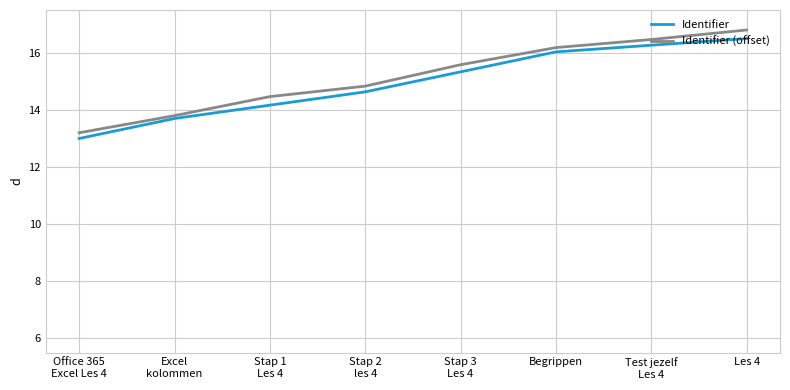

What is the difference between the Identifier values at Office 365
Excel Les 4 and Stap 2
les 4?

1.6